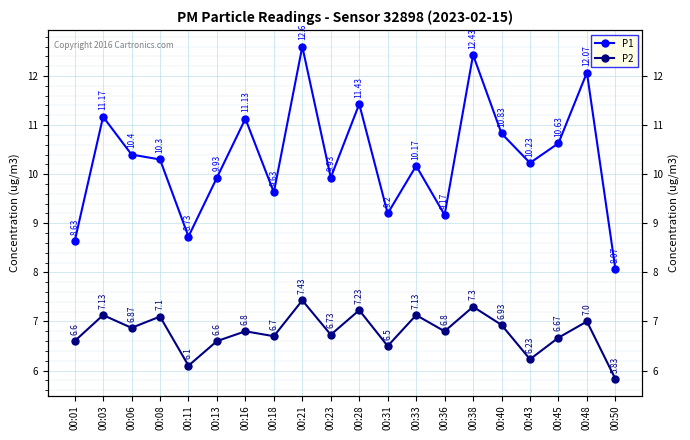

True or false: P1 and P2 intersect in this chart.

False